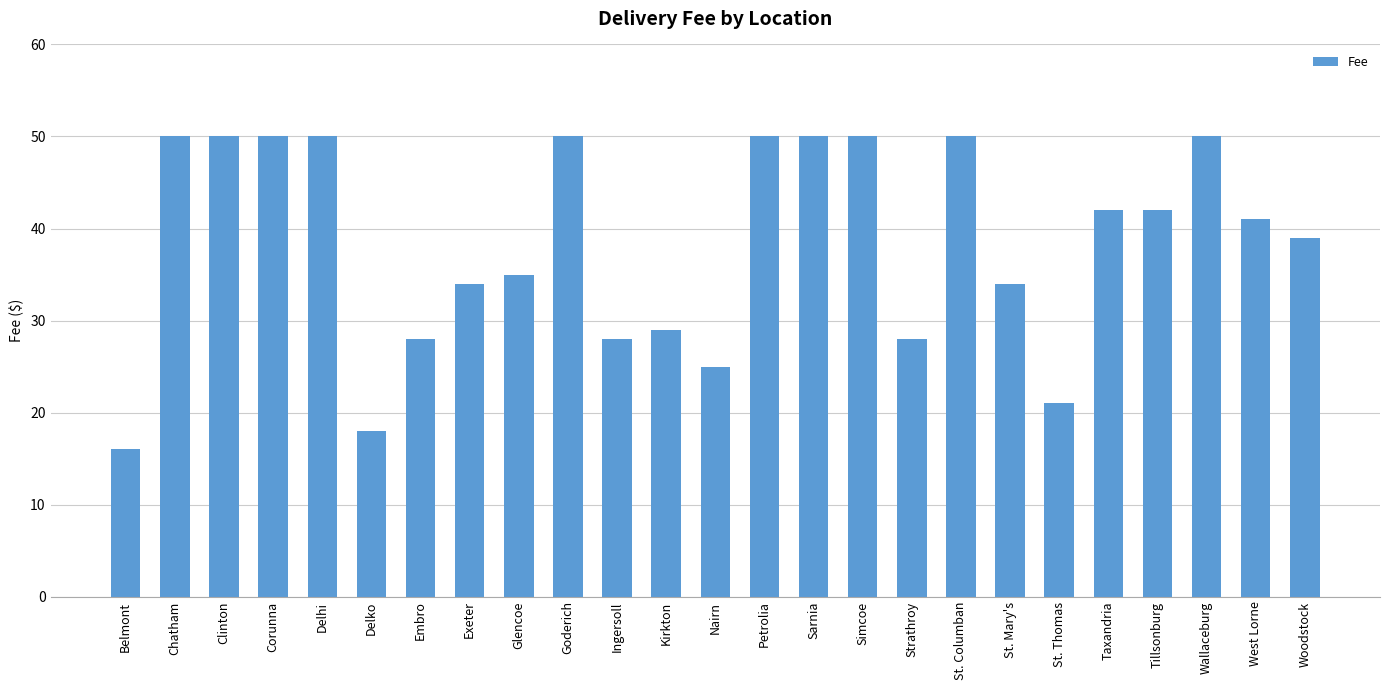

What is the maximum value shown in the chart?

50